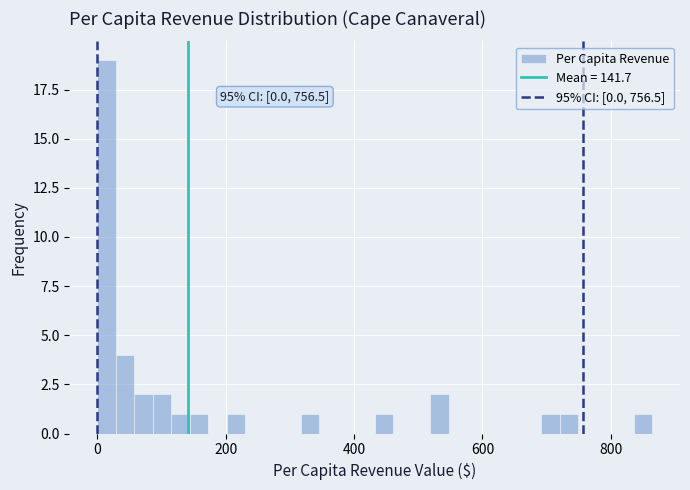

Read against the x-axis, roughly where is the centre of the tallest bar?

20